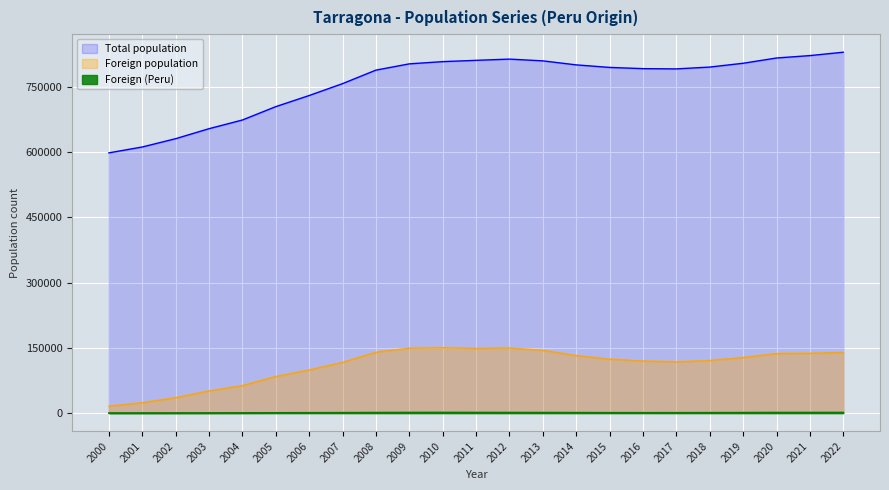

Reading left to right, extract all data points from this chart.

Total population: 2000=598533	2001=612086	2002=631156	2003=654149	2004=674144	2005=704907	2006=730466	2007=757795	2008=788895	2009=803301	2010=808420	2011=811401	2012=814199	2013=810178	2014=800962	2015=795101	2016=792299	2017=791693	2018=795902	2019=804664	2020=816772	2021=822309	2022=830075
Foreign population: 2000=15831	2001=23731	2002=35349	2003=50892	2004=63107	2005=84088	2006=99103	2007=116501	2008=139972	2009=149210	2010=150314	2011=148704	2012=149587	2013=144312	2014=132193	2015=124034	2016=119738	2017=117679	2018=120944	2019=127768	2020=136793	2021=137485	2022=139532
Foreign (Peru): 2000=109	2001=137	2002=204	2003=293	2004=423	2005=618	2006=748	2007=901	2008=1163	2009=1332	2010=1412	2011=1316	2012=1235	2013=1151	2014=1003	2015=835	2016=795	2017=805	2018=909	2019=1050	2020=1261	2021=1292	2022=1342